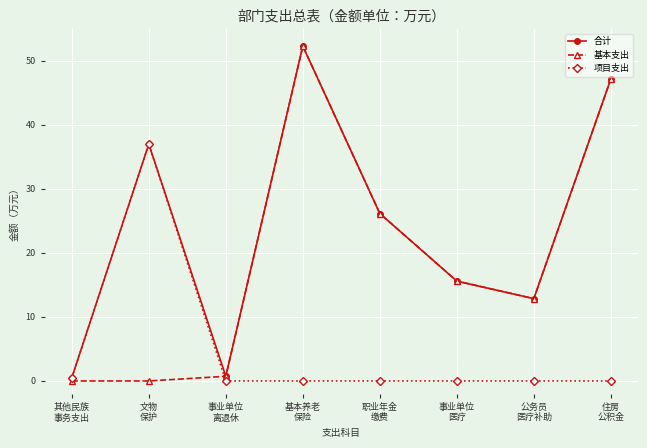

Reading left to right, list all the values displayed in this chart.

合计: 其他民族
事务支出=0.5	文物
保护=37.0	事业单位
离退休=0.7	基本养老
保险=52.3	职业年金
缴费=26.2	事业单位
医疗=15.6	公务员
医疗补助=12.9	住房
公积金=47.2
基本支出: 其他民族
事务支出=0.0	文物
保护=0.0	事业单位
离退休=0.7	基本养老
保险=52.3	职业年金
缴费=26.2	事业单位
医疗=15.6	公务员
医疗补助=12.9	住房
公积金=47.2
项目支出: 其他民族
事务支出=0.5	文物
保护=37.0	事业单位
离退休=0.0	基本养老
保险=0.0	职业年金
缴费=0.0	事业单位
医疗=0.0	公务员
医疗补助=0.0	住房
公积金=0.0